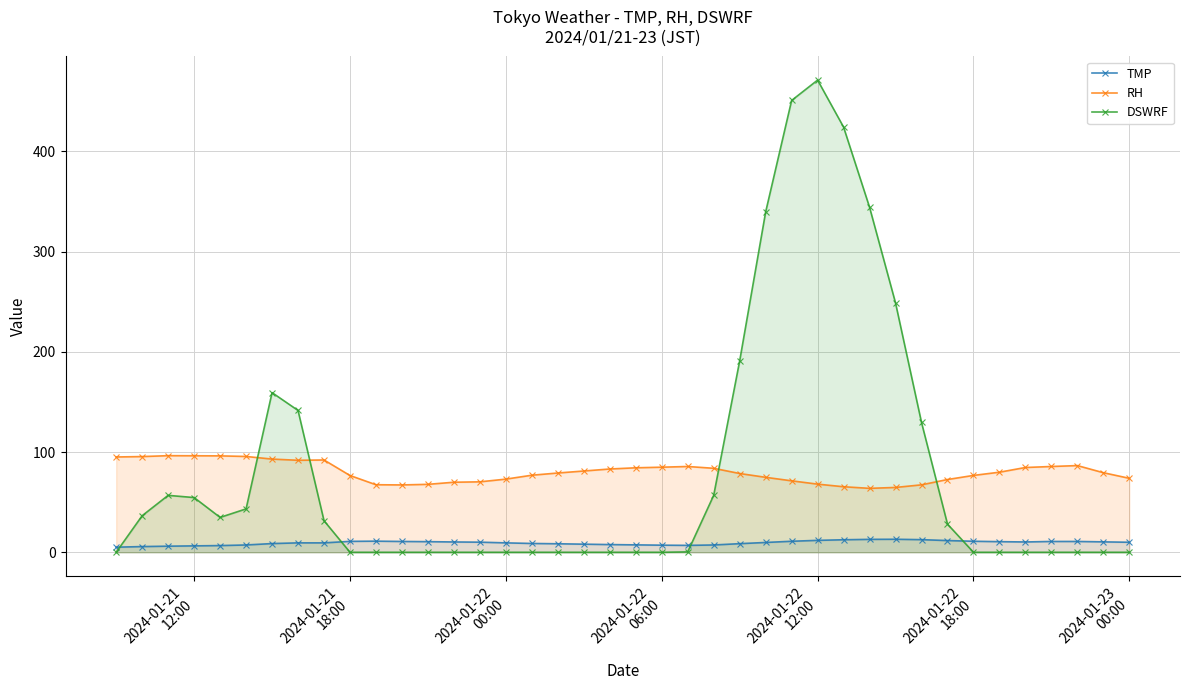

At how many categories does at least one series exceed 323?

5